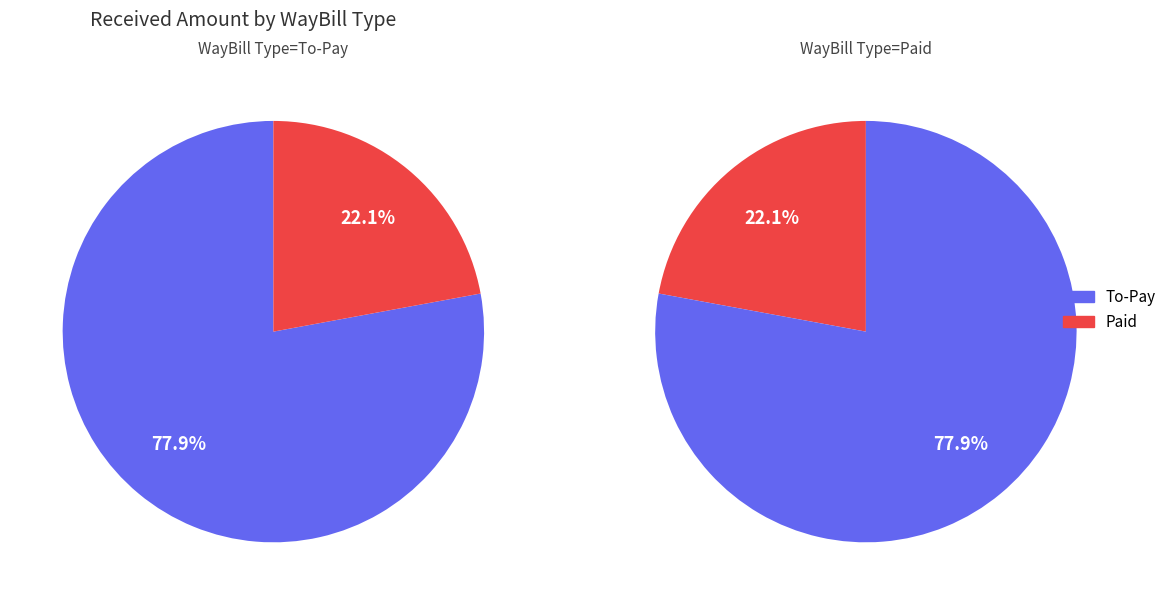

Rank the categories by value from highest to lowest.

To-Pay, Paid